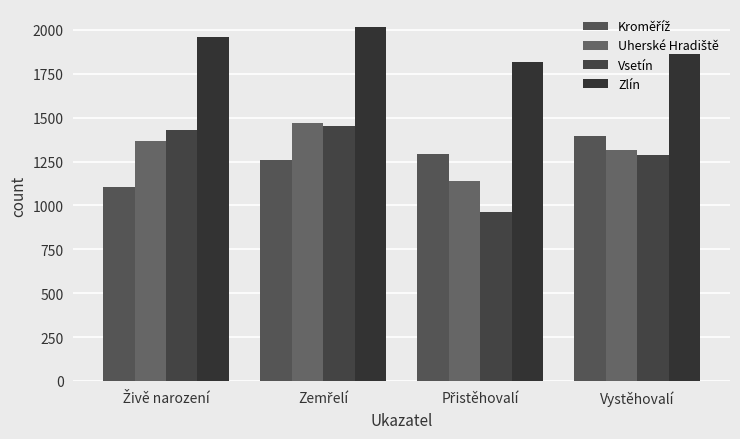

At which category is the sum across all series the highest?

Zemřelí